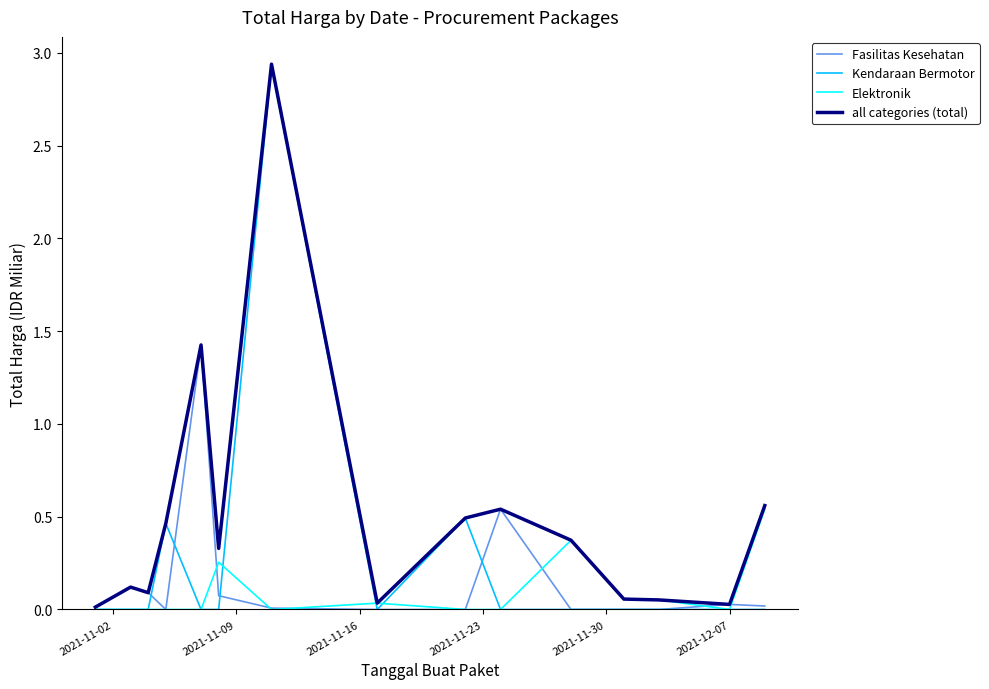

Which series has the largest total across all categories?

all categories (total)